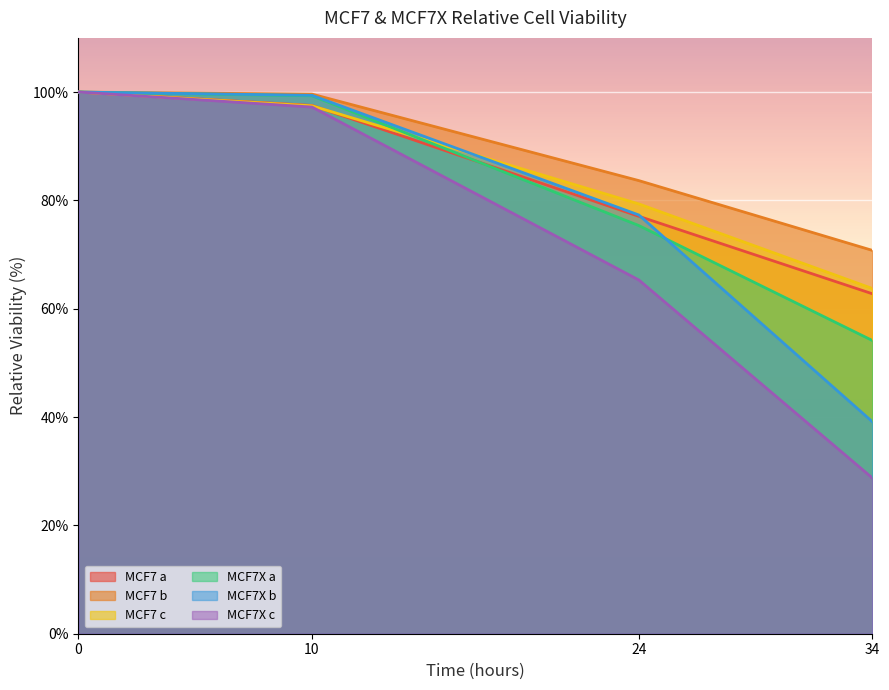

What is the sum of the MCF7 c values at 24 and 0?

179.3